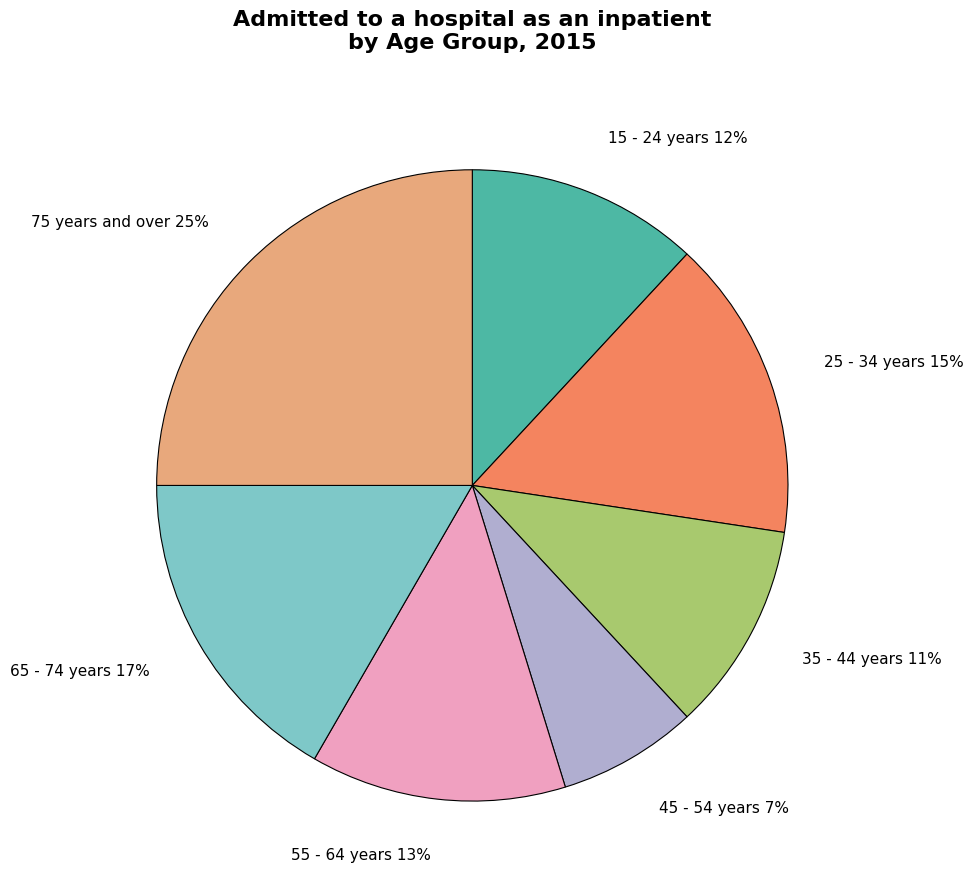

What is the ratio of the value at 35 - 44 years to the value at 15 - 24 years?

0.9